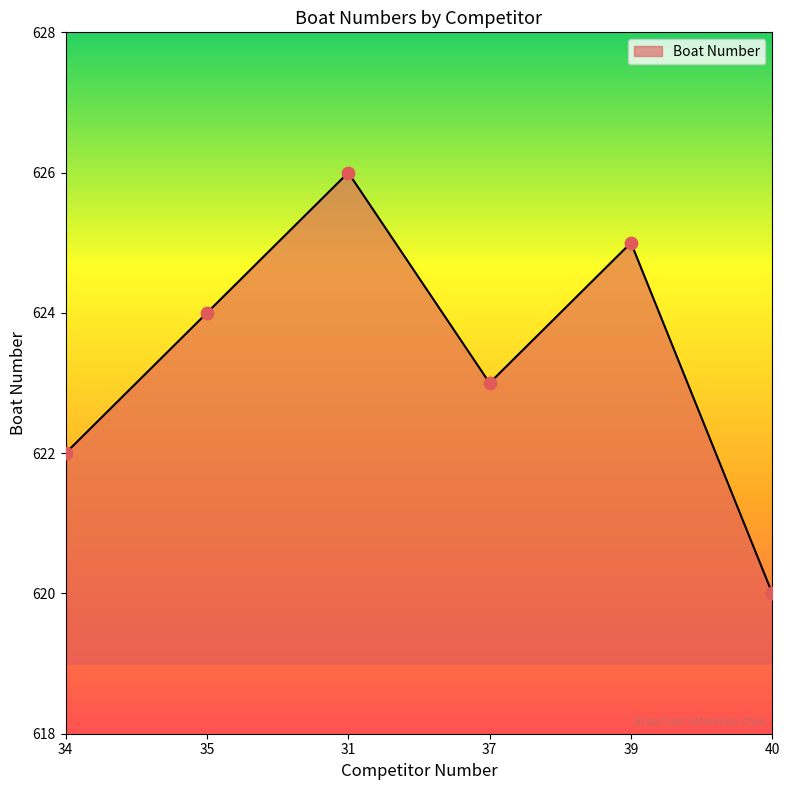

Which has a higher value, 40 or 35?

35